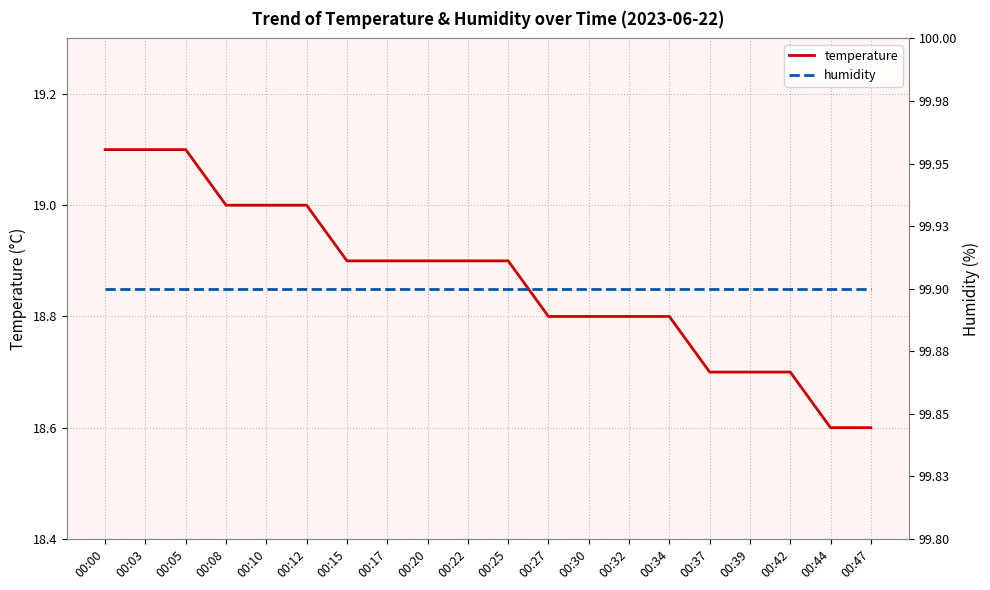

True or false: humidity and temperature intersect in this chart.

False